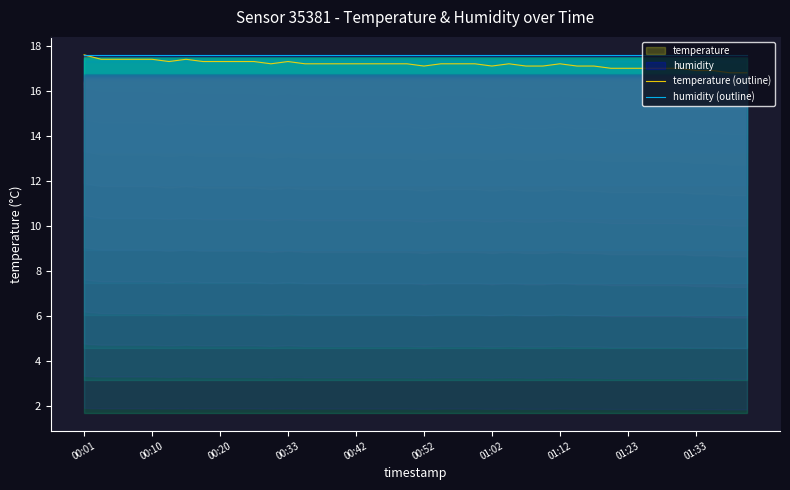

True or false: temperature (outline) and humidity (outline) cross at least once.

True